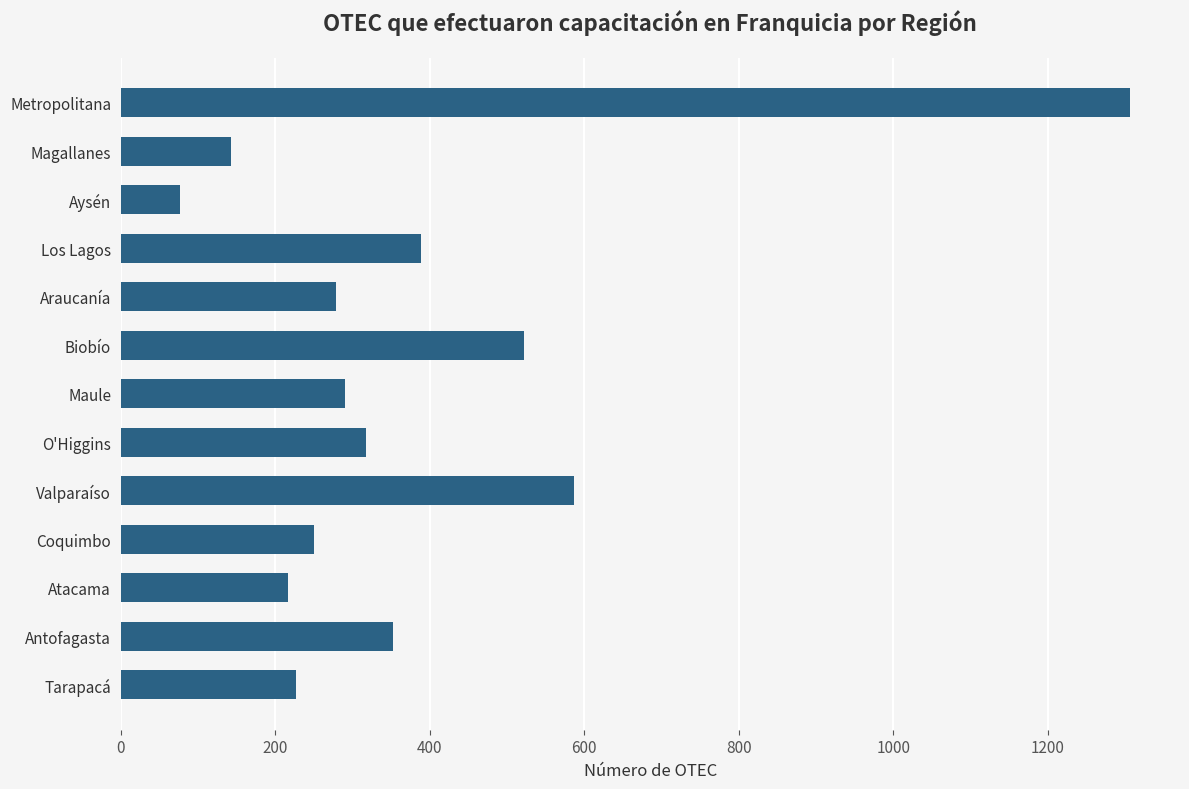

Approximately how many times larger is the value at Metropolitana compared to Maule?

4.5